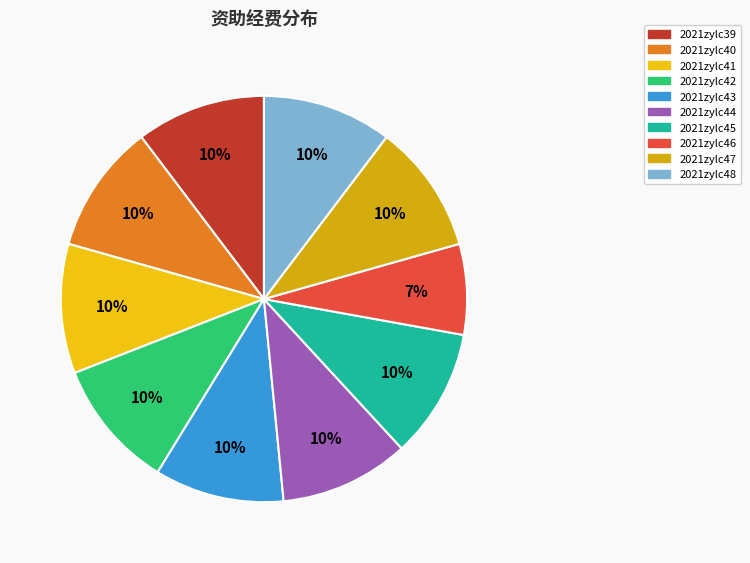

How many slices are in this pie chart?

10